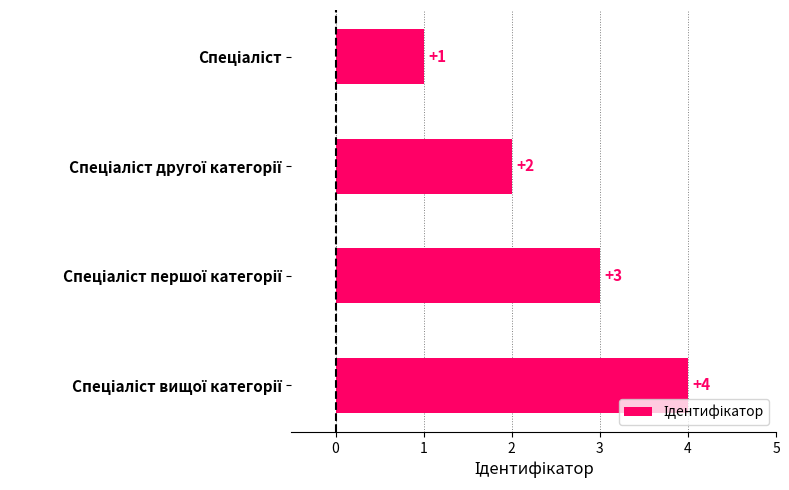

What is the value of the 4th bar from the top?

4